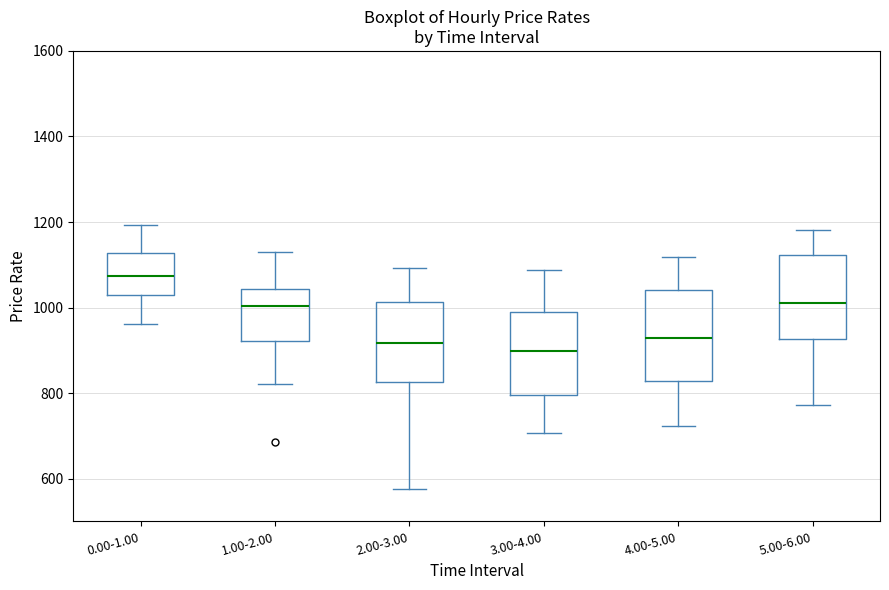

Reading left to right, read every box against the y-axis: the position of its median line, the range the box covers, and the ends of its whiskers. The values are not printed on the chart, so give them approximately, as read against the axis.

0.00-1.00: median 1080, box 1020 to 1120, whiskers 960 to 1200
1.00-2.00: median 1000, box 920 to 1040, whiskers 820 to 1140
2.00-3.00: median 920, box 820 to 1020, whiskers 580 to 1100
3.00-4.00: median 900, box 800 to 980, whiskers 700 to 1080
4.00-5.00: median 920, box 820 to 1040, whiskers 720 to 1120
5.00-6.00: median 1020, box 920 to 1120, whiskers 780 to 1180